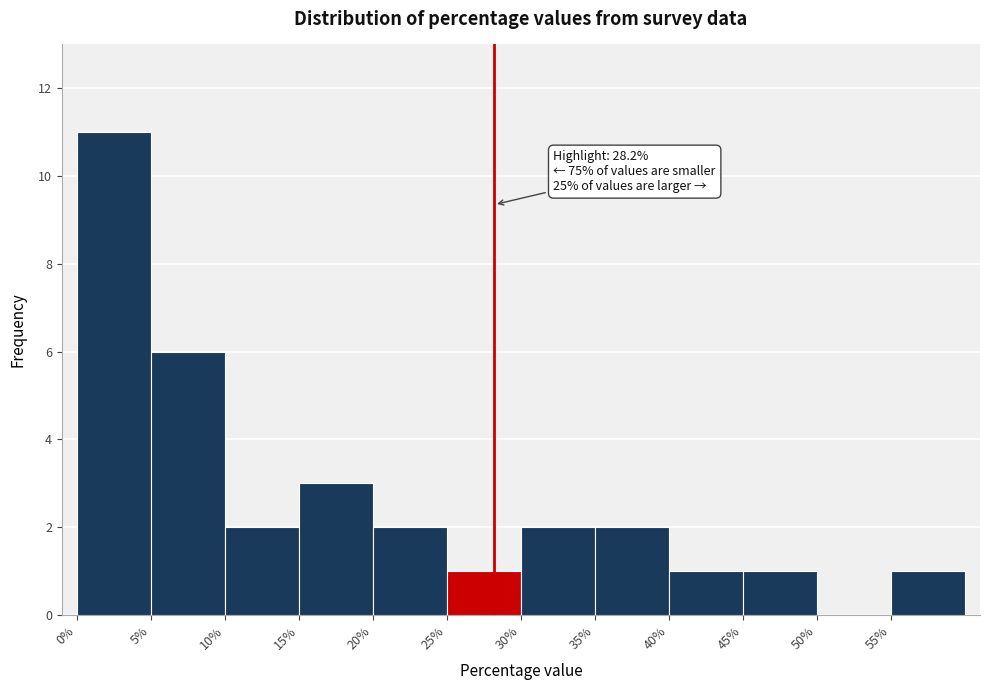

Over which range of the x-axis is the bar tallest?

0 to 5